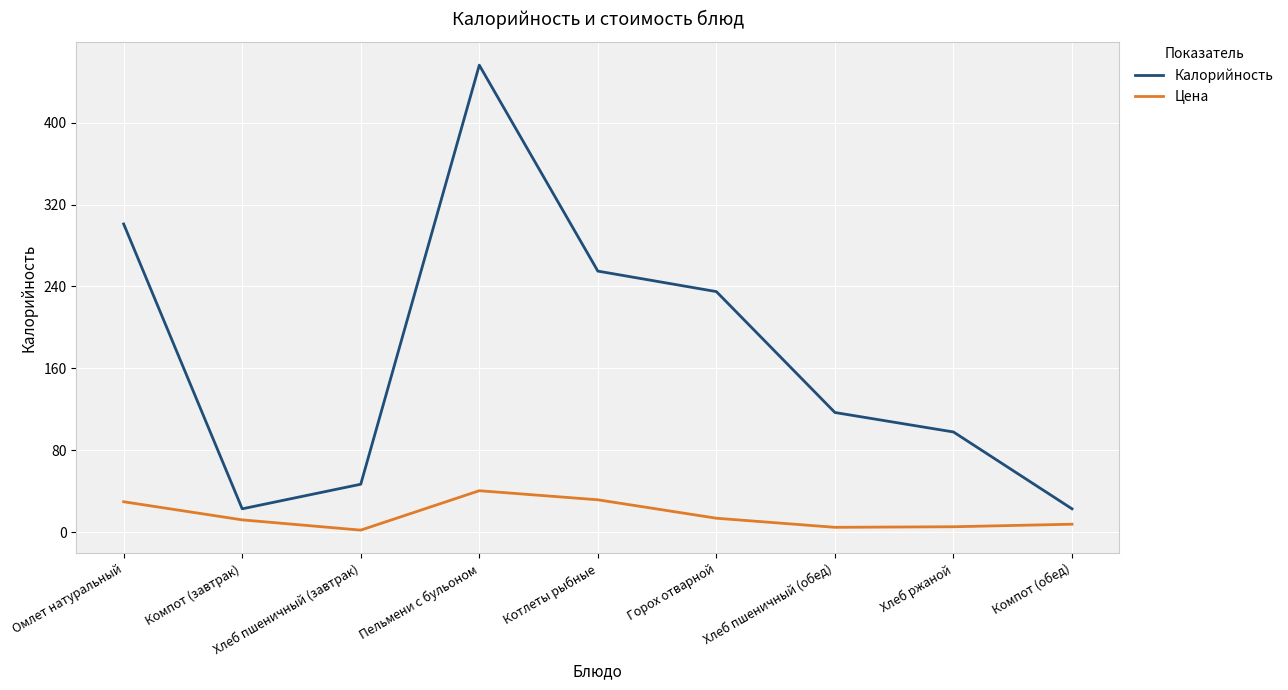

Rank the series by their maximum value, from lowest to highest.

Цена, Калорийность